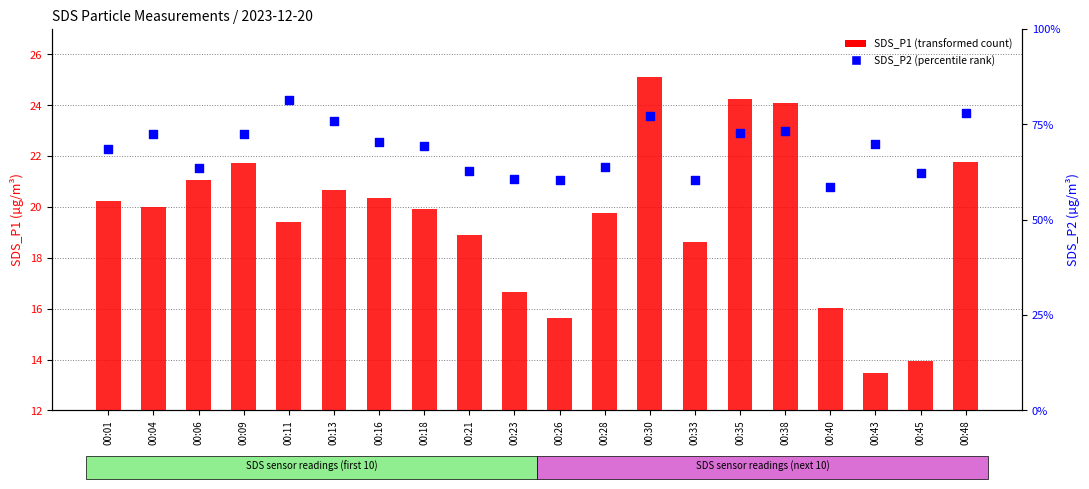

Which series contains the highest Y value?

SDS_P1 (transformed count)